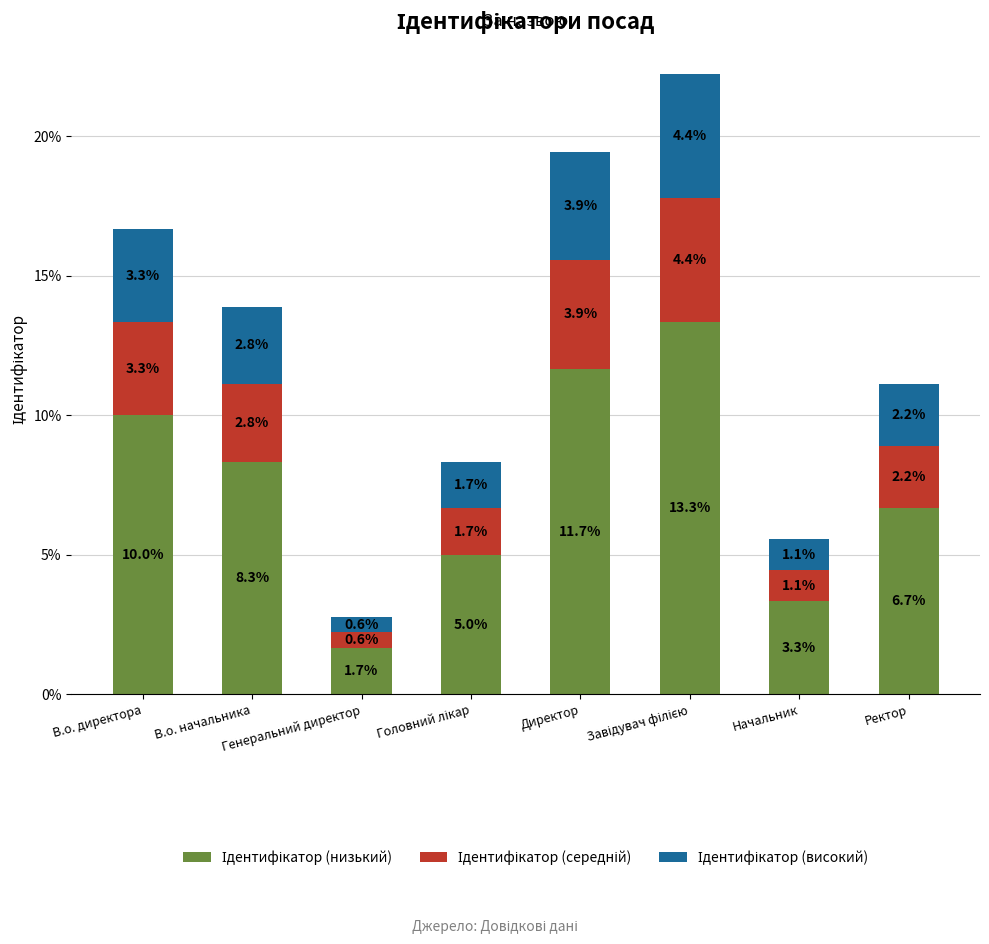

Does the chart contain any negative values?

No